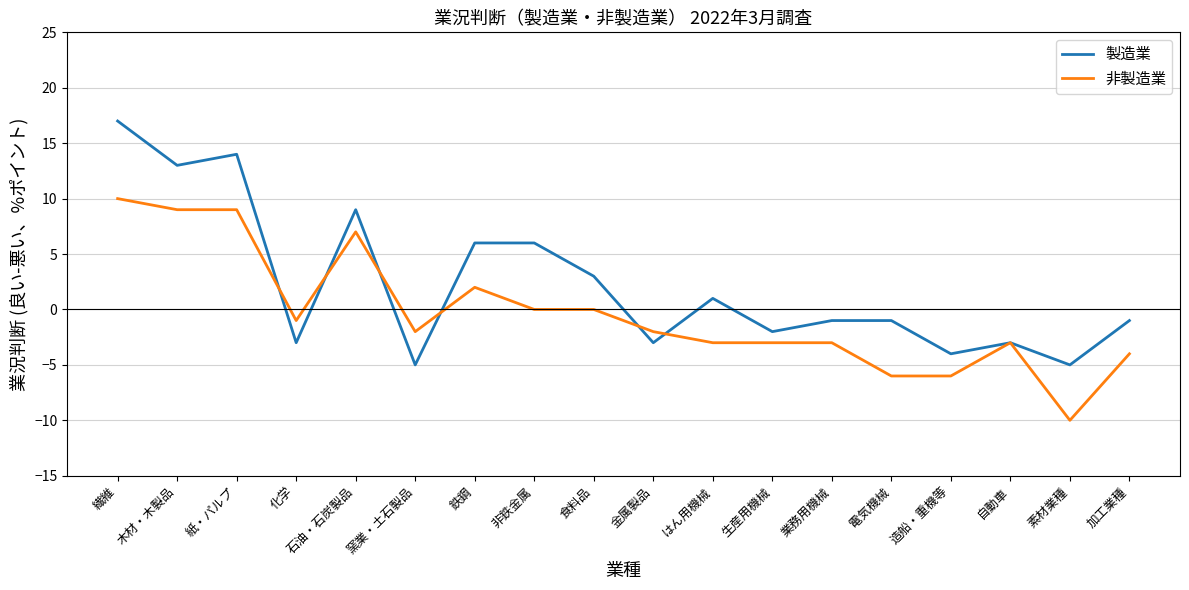

Rank the series at 素材業種 from highest to lowest value.

製造業, 非製造業